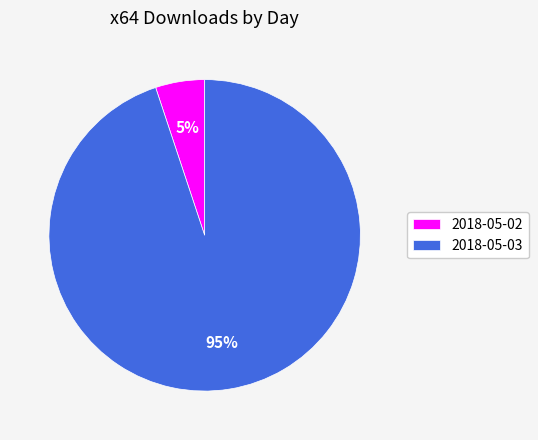

To the nearest percent, what percentage of the pie is 2018-05-03?

95%